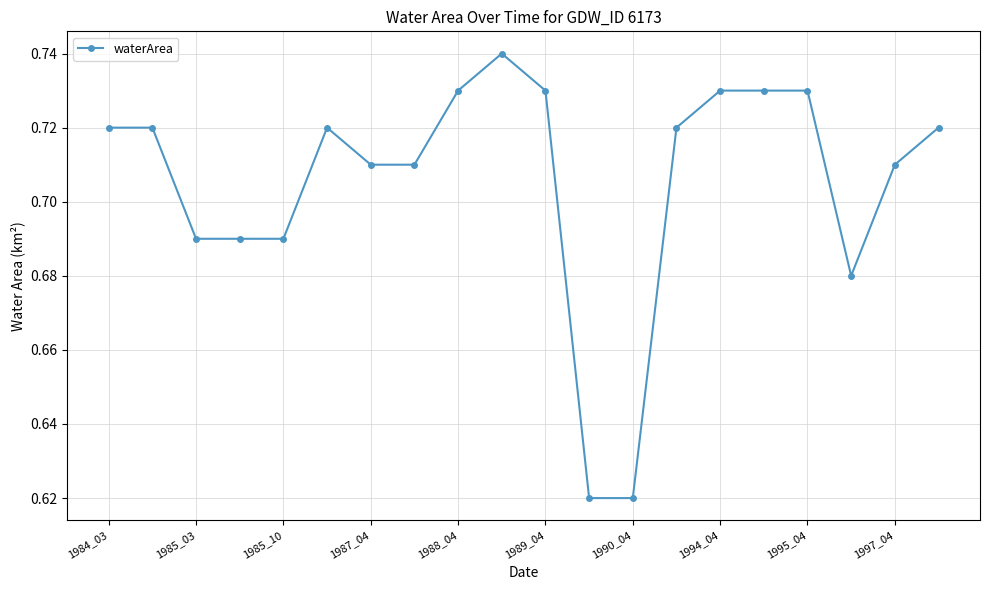

How many values are between 0 and 1?

20